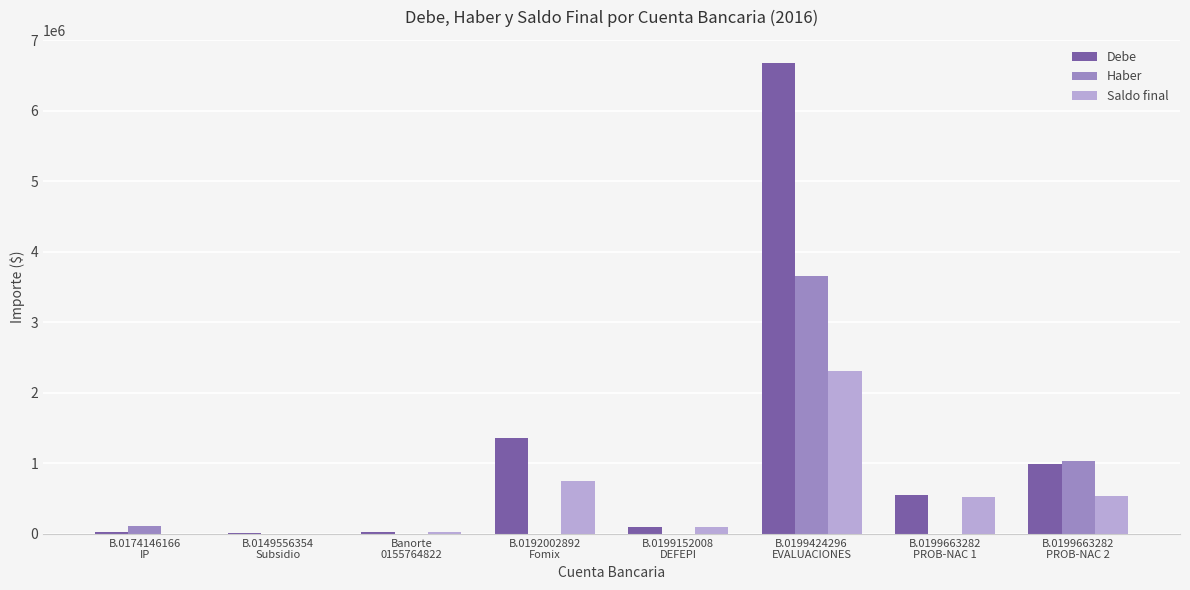

At which label does Saldo final first exceed 522578?

B.0192002892
Fomix